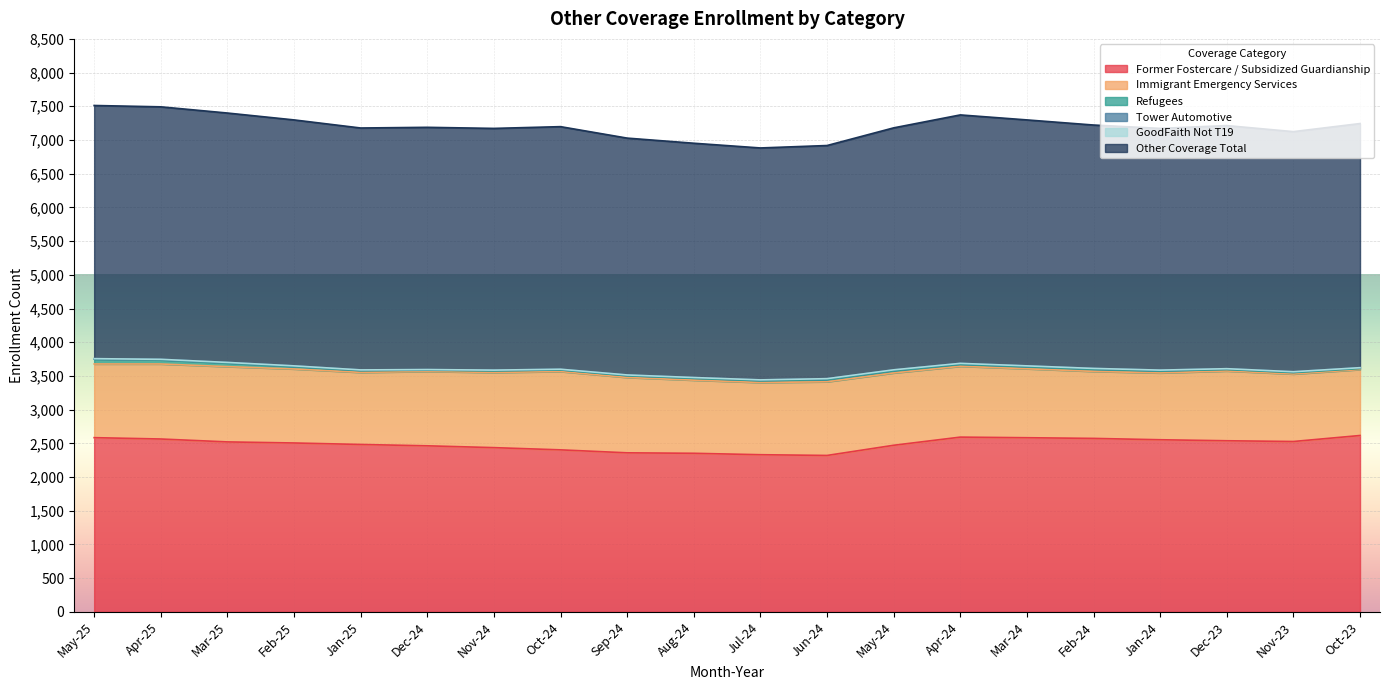

Rank the series by their maximum value, from highest to lowest.

Other Coverage Total, Former Fostercare / Subsidized Guardianship, Immigrant Emergency Services, Refugees, Tower Automotive, GoodFaith Not T19